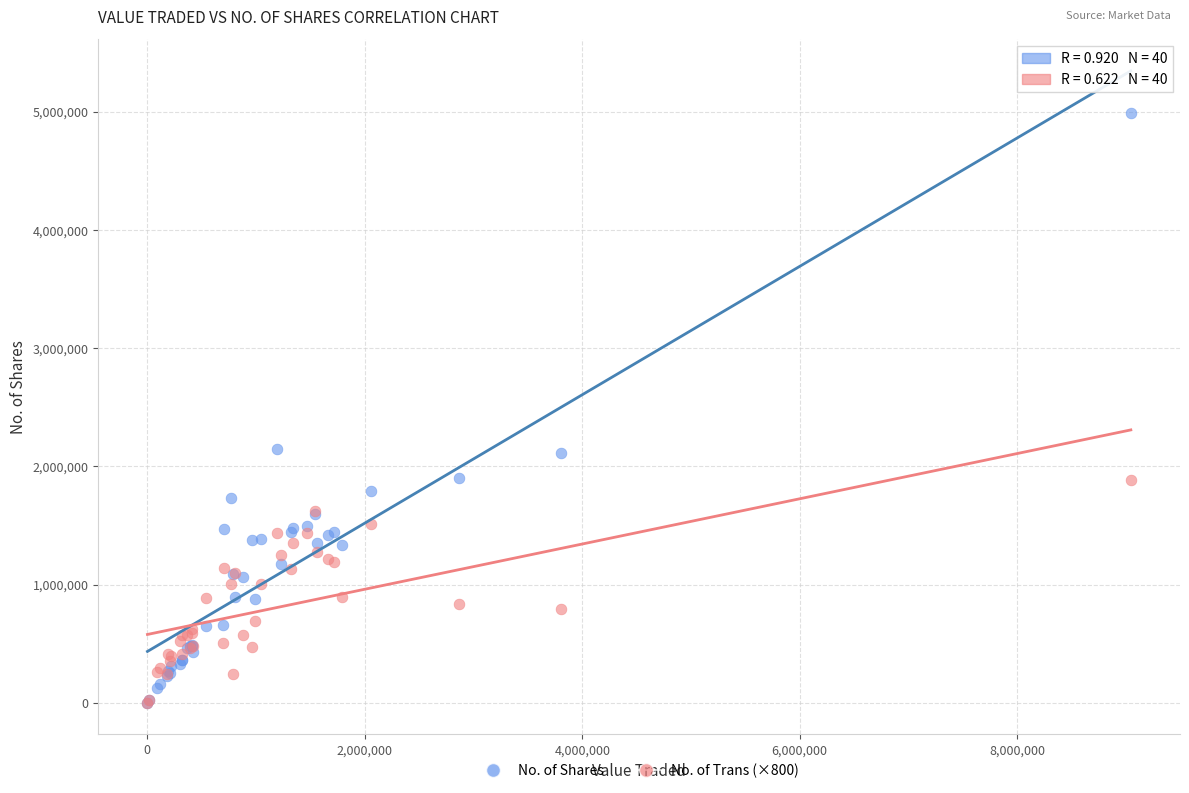

What are all the series names shown in the legend?

No. of Shares, No. of Trans (×800)